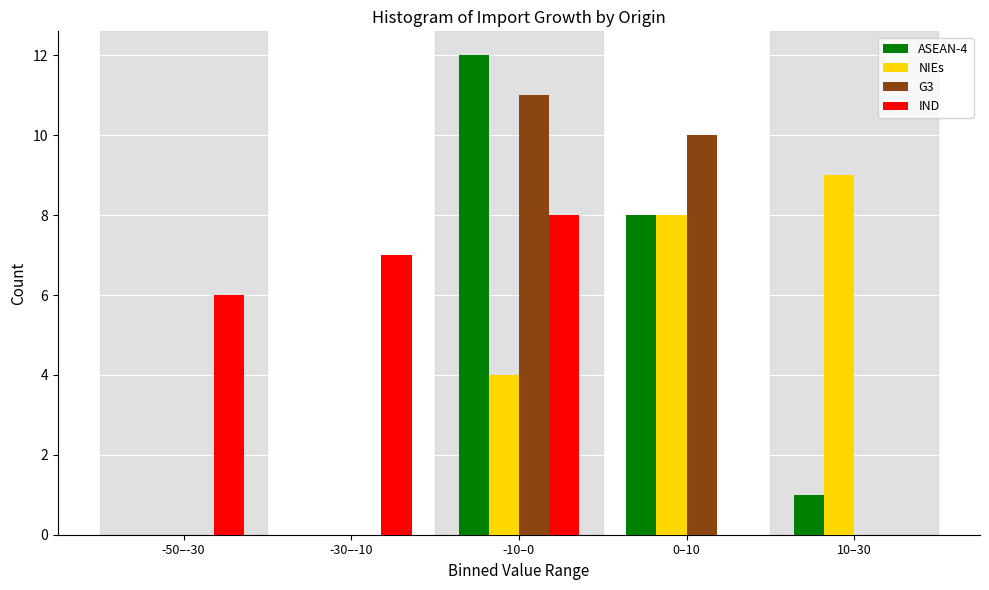

Reading left to right, extract all data points from this chart.

ASEAN-4: -50–-30=0	-30–-10=0	-10–0=12	0–10=8	10–30=1
NIEs: -50–-30=0	-30–-10=0	-10–0=4	0–10=8	10–30=9
G3: -50–-30=0	-30–-10=0	-10–0=11	0–10=10	10–30=0
IND: -50–-30=6	-30–-10=7	-10–0=8	0–10=0	10–30=0